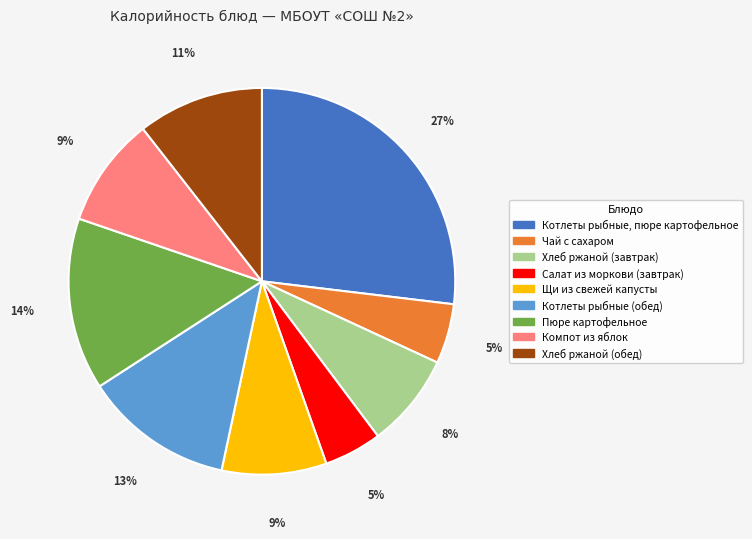

Is there any slice that represents more than half of the pie?

No